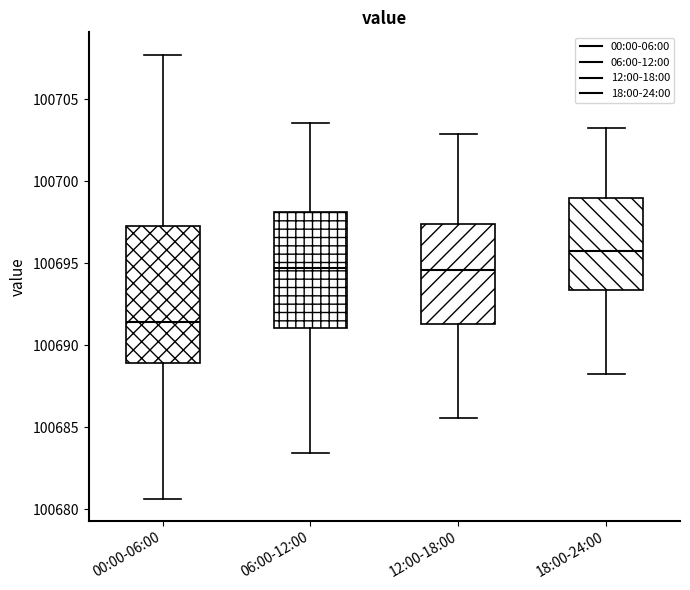

Comparing the boxes themselves (not the whiskers), which one is the tallest?

00:00-06:00